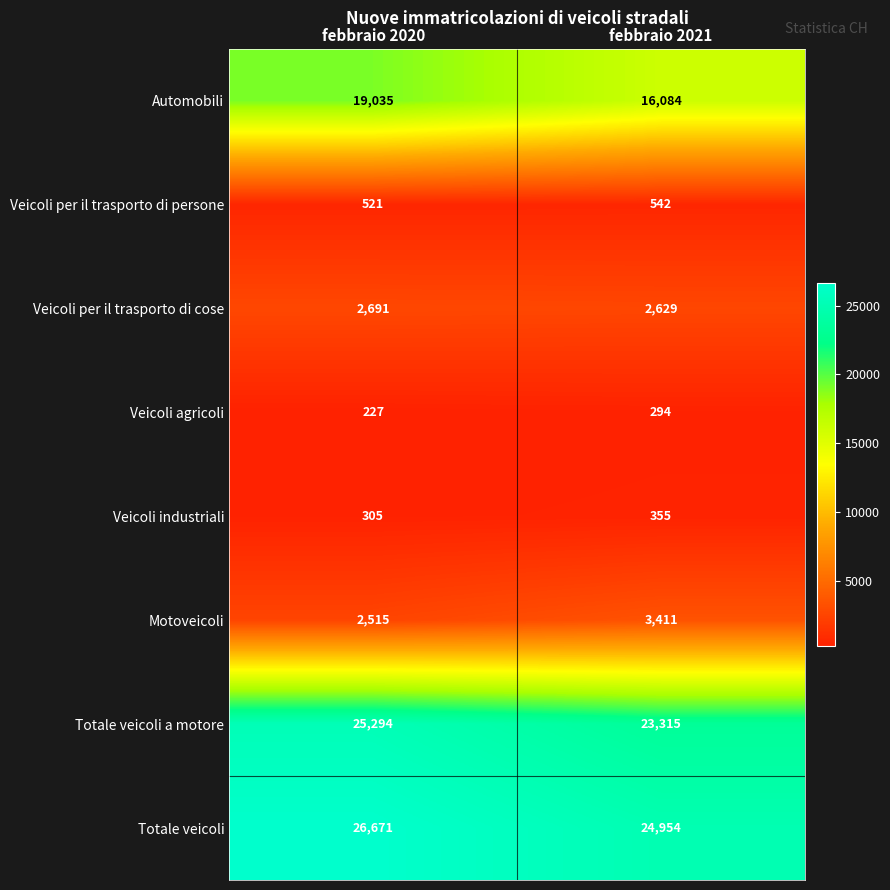

The value of Totale veicoli at febbraio 2021 is 24954. True or false?

True